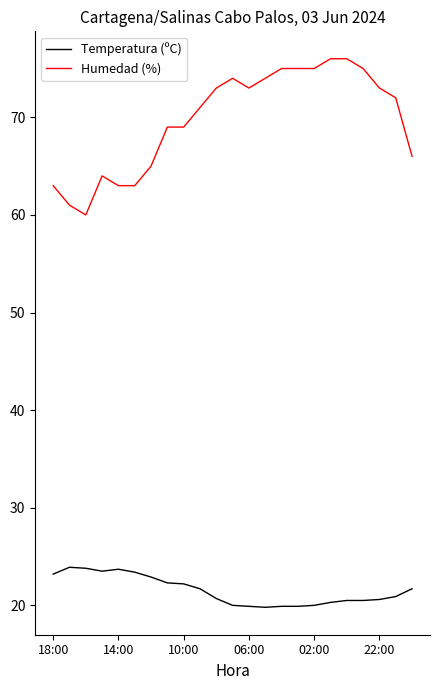

What is the highest value of the Temperatura (ºC) series?

23.9